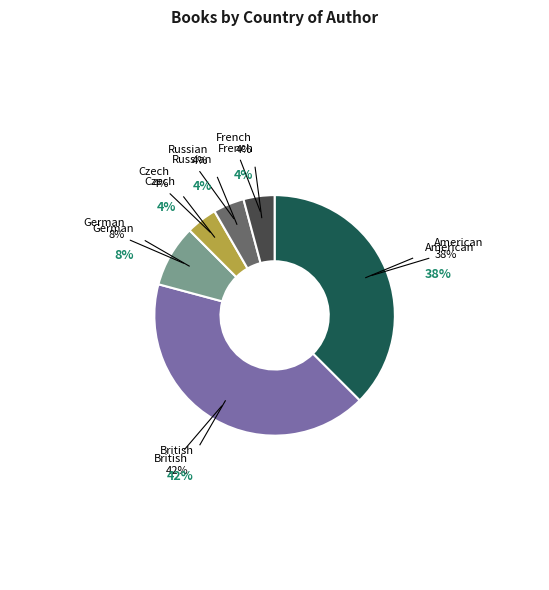

What percentage is NOT represented by French?

95.8%